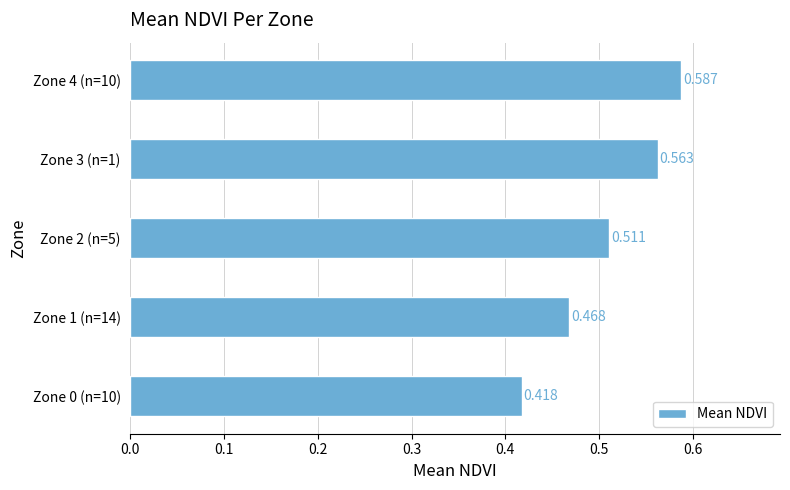

Count the number of categories in the chart.

5